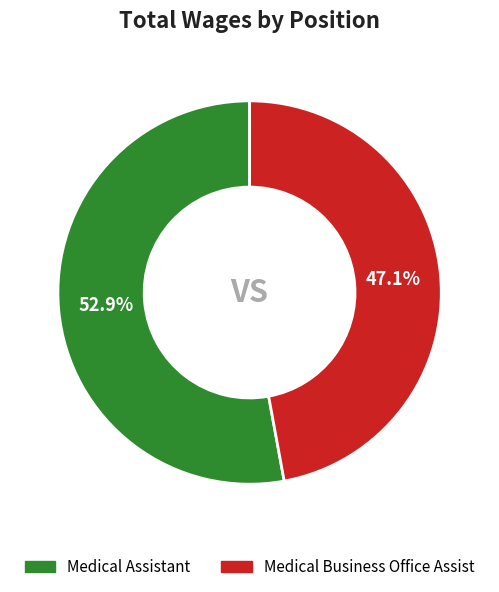

What percentage do Medical Assistant and Medical Business Office Assist together represent?

100.0%